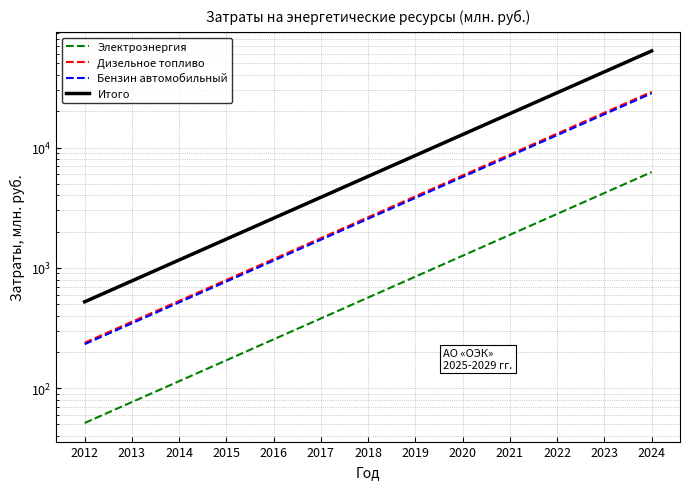

Between 2014 and 2023, which is larger?

2023